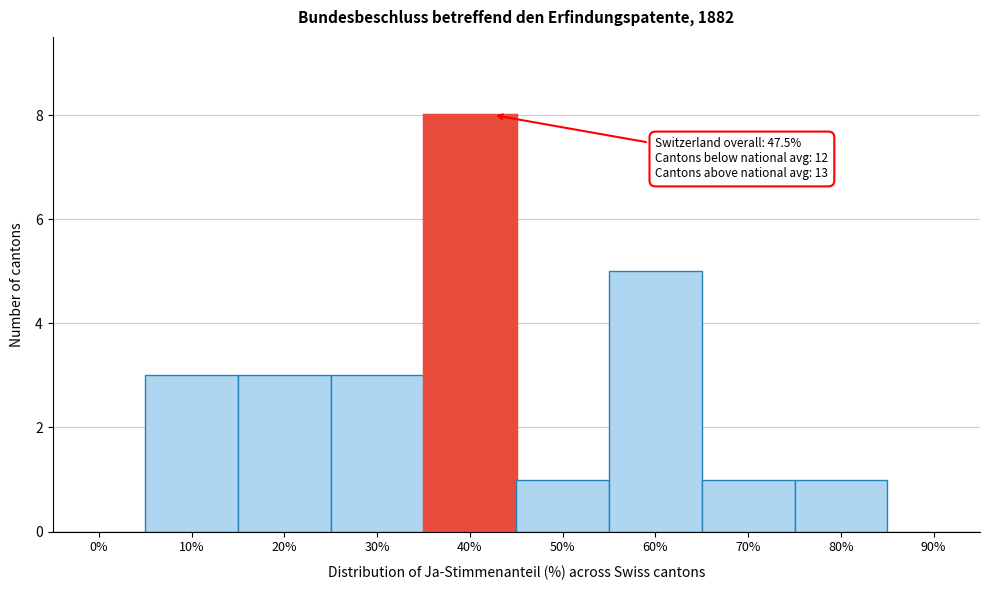

Reading left to right, transcribe all the data shown in this chart.

0%=0	10%=3	20%=3	30%=3	40%=8	50%=1	60%=5	70%=1	80%=1	90%=0